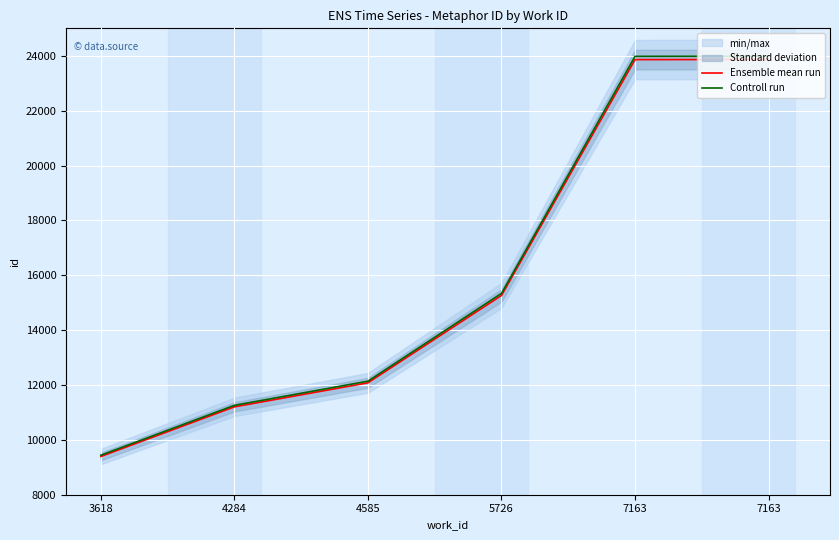

What is the value of the Controll run point at the 2nd from the left?

11259.0